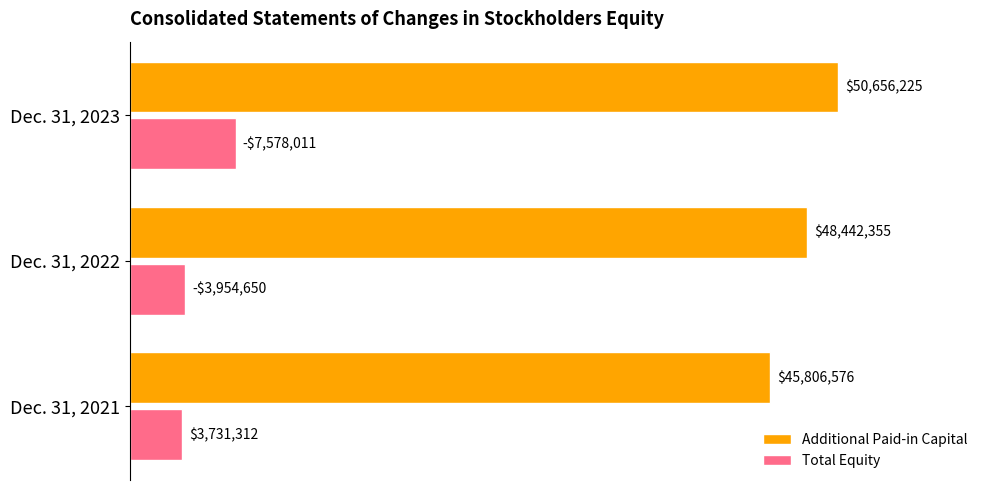

What are all the series names shown in the legend?

Additional Paid-in Capital, Total Equity